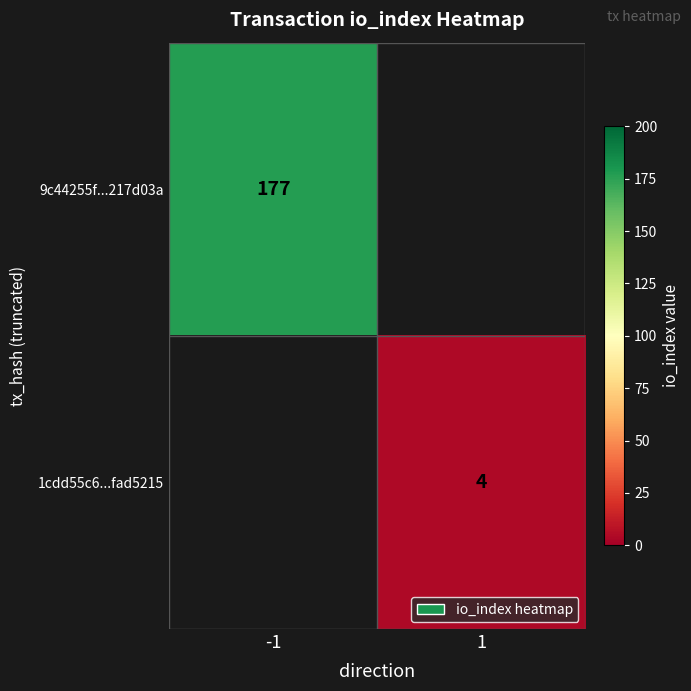

Is the value of 1cdd55c6...fad5215 at 1 greater than the value of 9c44255f...217d03a at -1?

No